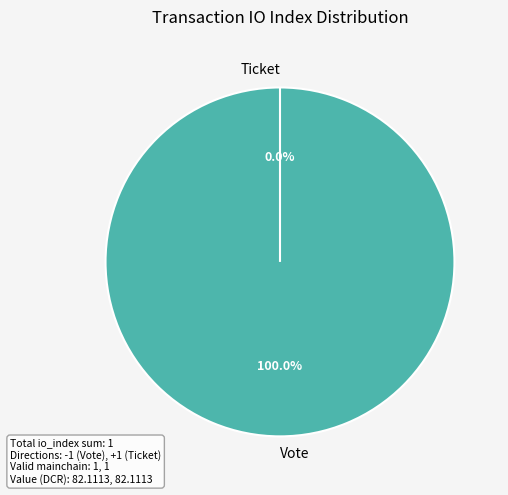

What percentage is the Vote slice, to the nearest percent?

100%